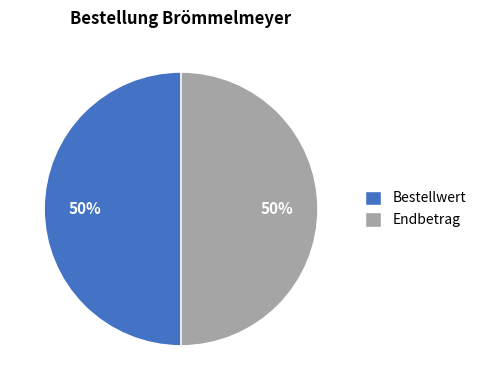

What is the ratio of the value at Bestellwert to the value at Endbetrag?

1.0